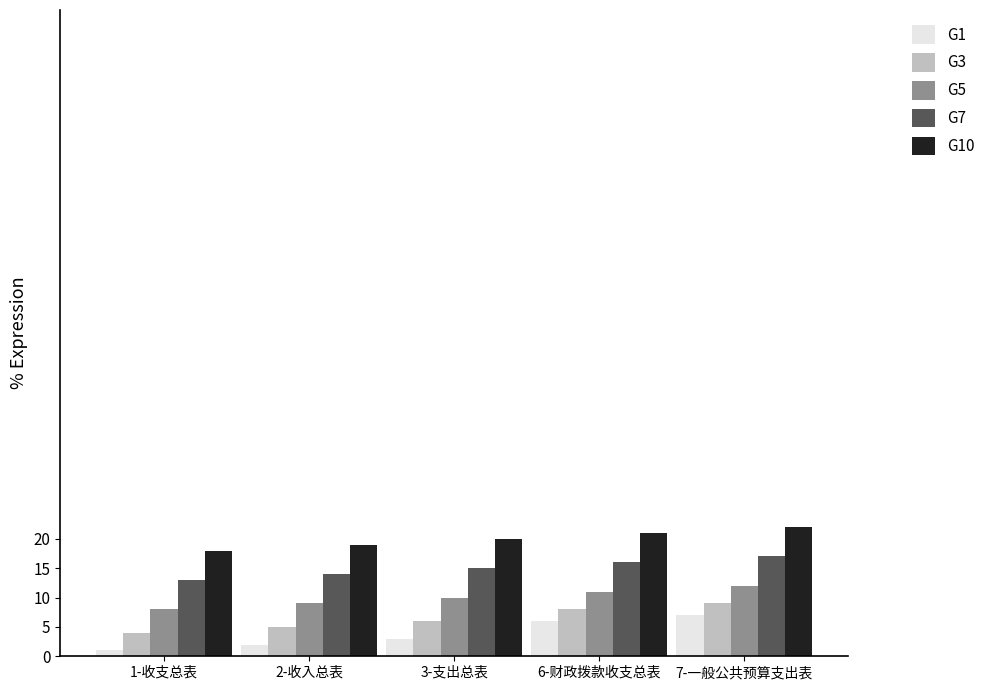

What is the value of the G1 bar at the 1st from the left?

1